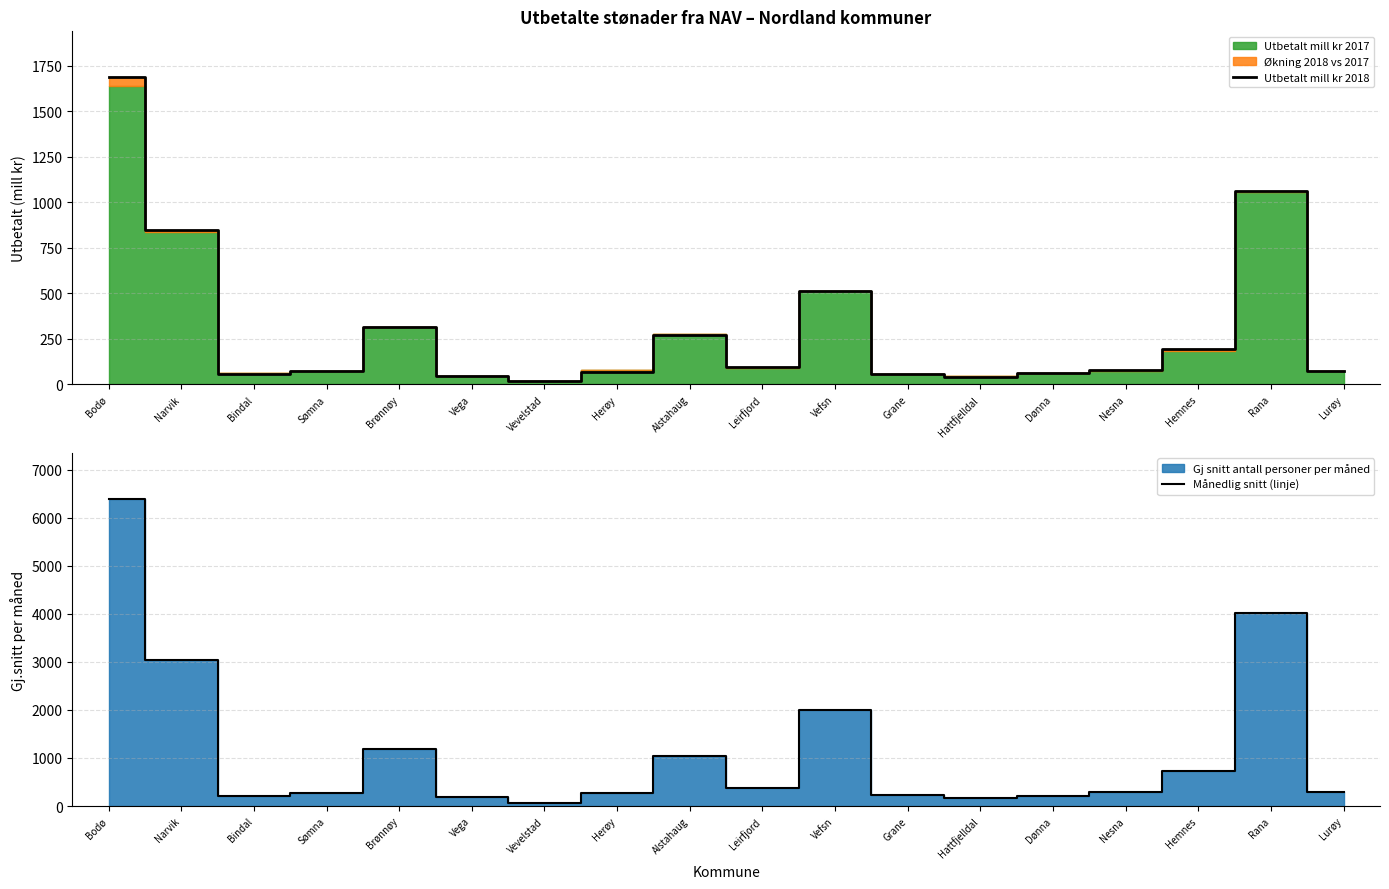

What is the value of the Månedlig snitt (linje) point at the 9th from the left?

1045.5